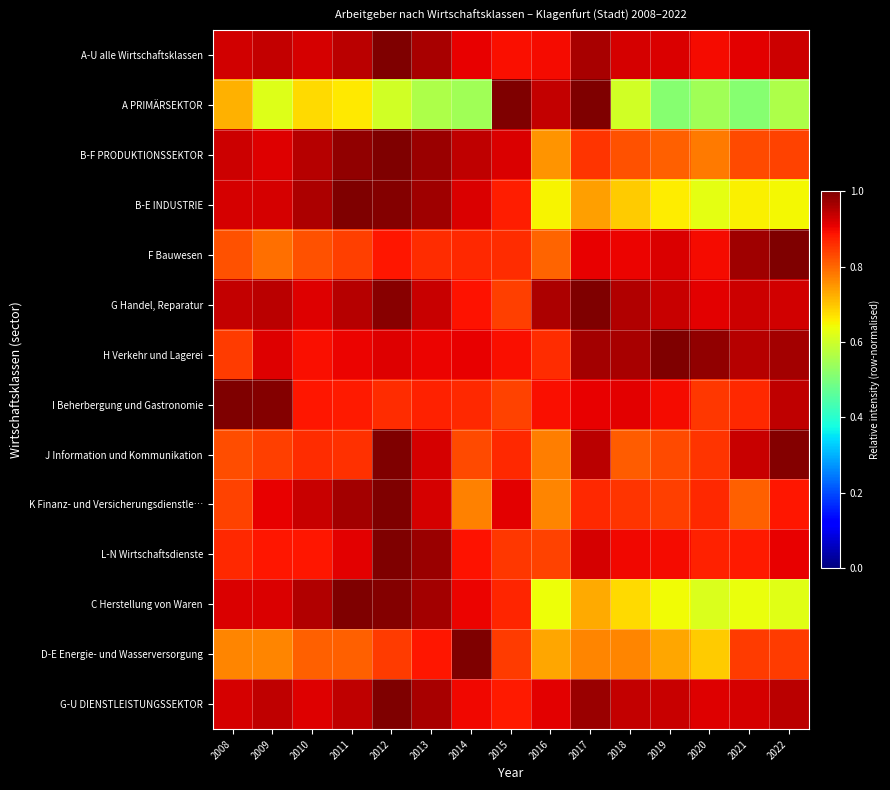

What is the minimum value shown in the chart?

0.5